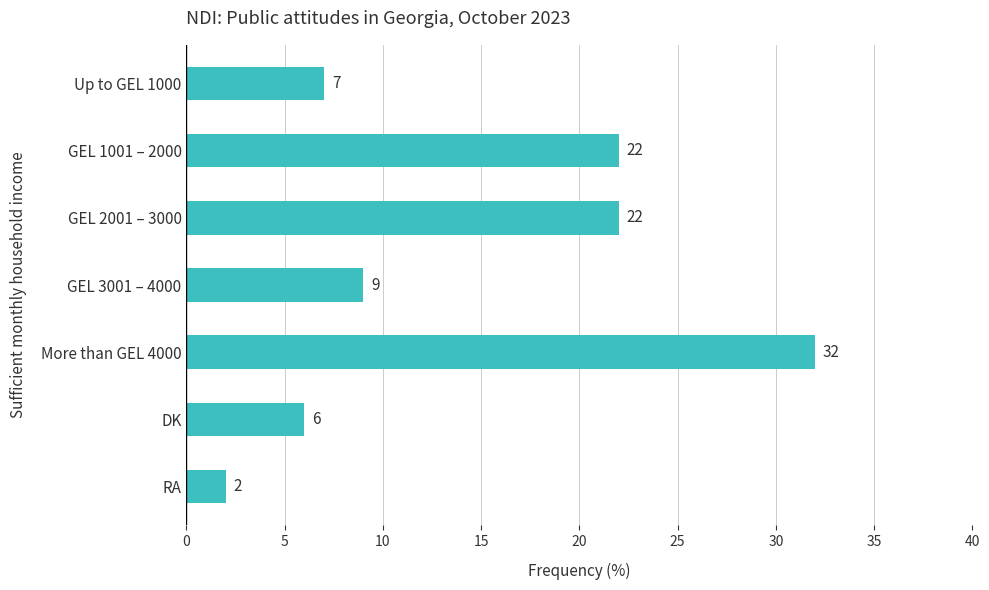

What is the sum of all values?

100